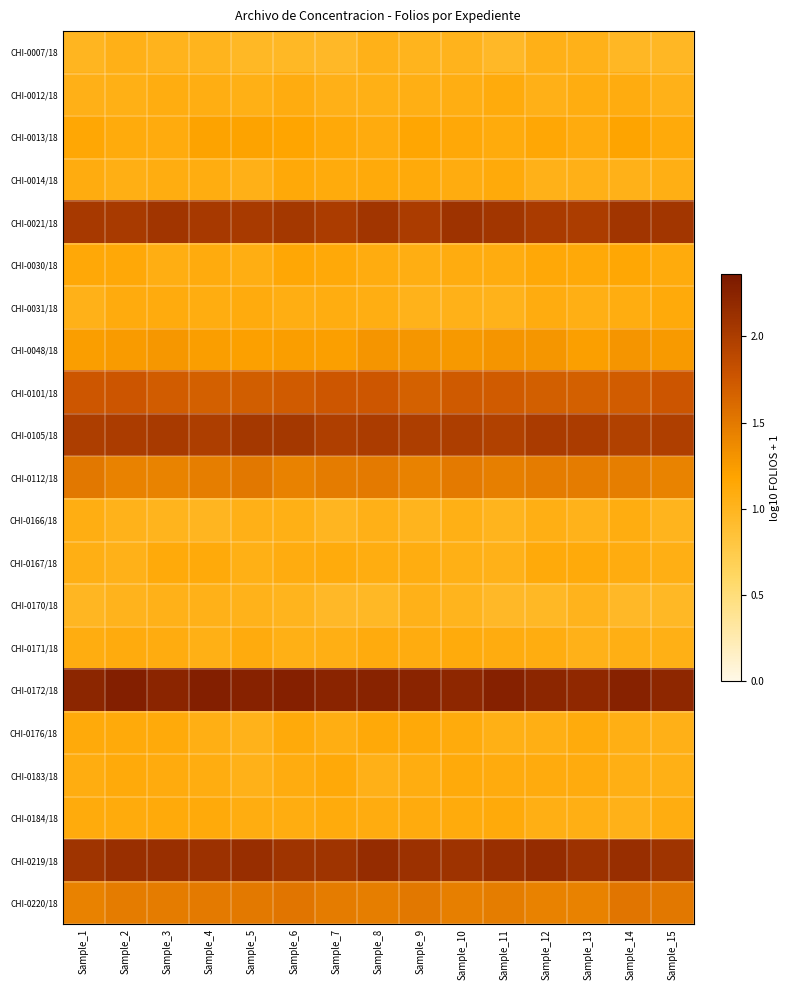

Reading left to right, what are all the values shown in this chart?

CHI-0007/18: Sample_1=1.0	Sample_2=1.0	Sample_3=1.0	Sample_4=1.0	Sample_5=1.0	Sample_6=1.0	Sample_7=1.0	Sample_8=1.0	Sample_9=1.0	Sample_10=1.0	Sample_11=1.0	Sample_12=1.0	Sample_13=1.0	Sample_14=1.0	Sample_15=1.0
CHI-0012/18: Sample_1=1.0	Sample_2=1.1	Sample_3=1.1	Sample_4=1.1	Sample_5=1.1	Sample_6=1.1	Sample_7=1.0	Sample_8=1.1	Sample_9=1.1	Sample_10=1.1	Sample_11=1.1	Sample_12=1.0	Sample_13=1.1	Sample_14=1.1	Sample_15=1.0
CHI-0013/18: Sample_1=1.2	Sample_2=1.1	Sample_3=1.1	Sample_4=1.2	Sample_5=1.2	Sample_6=1.2	Sample_7=1.1	Sample_8=1.1	Sample_9=1.2	Sample_10=1.1	Sample_11=1.1	Sample_12=1.1	Sample_13=1.1	Sample_14=1.2	Sample_15=1.1
CHI-0014/18: Sample_1=1.1	Sample_2=1.1	Sample_3=1.1	Sample_4=1.1	Sample_5=1.0	Sample_6=1.1	Sample_7=1.1	Sample_8=1.1	Sample_9=1.1	Sample_10=1.1	Sample_11=1.1	Sample_12=1.0	Sample_13=1.0	Sample_14=1.0	Sample_15=1.1
CHI-0021/18: Sample_1=2.0	Sample_2=2.0	Sample_3=2.1	Sample_4=2.0	Sample_5=2.0	Sample_6=2.0	Sample_7=2.0	Sample_8=2.1	Sample_9=2.0	Sample_10=2.1	Sample_11=2.1	Sample_12=2.0	Sample_13=2.0	Sample_14=2.1	Sample_15=2.1
CHI-0030/18: Sample_1=1.1	Sample_2=1.1	Sample_3=1.1	Sample_4=1.1	Sample_5=1.1	Sample_6=1.2	Sample_7=1.1	Sample_8=1.1	Sample_9=1.1	Sample_10=1.1	Sample_11=1.1	Sample_12=1.1	Sample_13=1.1	Sample_14=1.2	Sample_15=1.1
CHI-0031/18: Sample_1=1.0	Sample_2=1.1	Sample_3=1.1	Sample_4=1.1	Sample_5=1.1	Sample_6=1.1	Sample_7=1.1	Sample_8=1.1	Sample_9=1.0	Sample_10=1.0	Sample_11=1.0	Sample_12=1.1	Sample_13=1.1	Sample_14=1.1	Sample_15=1.1
CHI-0048/18: Sample_1=1.2	Sample_2=1.2	Sample_3=1.3	Sample_4=1.2	Sample_5=1.2	Sample_6=1.2	Sample_7=1.2	Sample_8=1.3	Sample_9=1.3	Sample_10=1.3	Sample_11=1.3	Sample_12=1.3	Sample_13=1.2	Sample_14=1.3	Sample_15=1.3
CHI-0101/18: Sample_1=1.8	Sample_2=1.8	Sample_3=1.7	Sample_4=1.7	Sample_5=1.7	Sample_6=1.7	Sample_7=1.8	Sample_8=1.8	Sample_9=1.7	Sample_10=1.7	Sample_11=1.7	Sample_12=1.7	Sample_13=1.7	Sample_14=1.7	Sample_15=1.8
CHI-0105/18: Sample_1=2.0	Sample_2=2.0	Sample_3=2.0	Sample_4=2.0	Sample_5=2.1	Sample_6=2.1	Sample_7=2.0	Sample_8=2.0	Sample_9=2.0	Sample_10=2.0	Sample_11=2.0	Sample_12=2.0	Sample_13=2.0	Sample_14=2.0	Sample_15=2.0
CHI-0112/18: Sample_1=1.5	Sample_2=1.4	Sample_3=1.4	Sample_4=1.5	Sample_5=1.5	Sample_6=1.4	Sample_7=1.5	Sample_8=1.5	Sample_9=1.4	Sample_10=1.5	Sample_11=1.4	Sample_12=1.5	Sample_13=1.5	Sample_14=1.5	Sample_15=1.4
CHI-0166/18: Sample_1=1.1	Sample_2=1.0	Sample_3=1.0	Sample_4=1.0	Sample_5=1.1	Sample_6=1.1	Sample_7=1.0	Sample_8=1.0	Sample_9=1.0	Sample_10=1.1	Sample_11=1.0	Sample_12=1.1	Sample_13=1.0	Sample_14=1.1	Sample_15=1.0
CHI-0167/18: Sample_1=1.1	Sample_2=1.0	Sample_3=1.1	Sample_4=1.1	Sample_5=1.1	Sample_6=1.1	Sample_7=1.1	Sample_8=1.1	Sample_9=1.1	Sample_10=1.1	Sample_11=1.0	Sample_12=1.1	Sample_13=1.1	Sample_14=1.1	Sample_15=1.1
CHI-0170/18: Sample_1=1.0	Sample_2=1.0	Sample_3=1.0	Sample_4=1.0	Sample_5=1.0	Sample_6=1.0	Sample_7=1.0	Sample_8=1.0	Sample_9=1.0	Sample_10=1.0	Sample_11=1.0	Sample_12=1.0	Sample_13=1.0	Sample_14=1.0	Sample_15=1.0
CHI-0171/18: Sample_1=1.1	Sample_2=1.1	Sample_3=1.1	Sample_4=1.1	Sample_5=1.1	Sample_6=1.1	Sample_7=1.1	Sample_8=1.1	Sample_9=1.1	Sample_10=1.1	Sample_11=1.1	Sample_12=1.1	Sample_13=1.0	Sample_14=1.1	Sample_15=1.1
CHI-0172/18: Sample_1=2.2	Sample_2=2.3	Sample_3=2.2	Sample_4=2.3	Sample_5=2.3	Sample_6=2.3	Sample_7=2.2	Sample_8=2.3	Sample_9=2.2	Sample_10=2.2	Sample_11=2.3	Sample_12=2.2	Sample_13=2.2	Sample_14=2.3	Sample_15=2.2
CHI-0176/18: Sample_1=1.1	Sample_2=1.1	Sample_3=1.1	Sample_4=1.1	Sample_5=1.0	Sample_6=1.1	Sample_7=1.1	Sample_8=1.1	Sample_9=1.1	Sample_10=1.1	Sample_11=1.1	Sample_12=1.1	Sample_13=1.1	Sample_14=1.1	Sample_15=1.0
CHI-0183/18: Sample_1=1.1	Sample_2=1.1	Sample_3=1.1	Sample_4=1.1	Sample_5=1.0	Sample_6=1.1	Sample_7=1.1	Sample_8=1.0	Sample_9=1.1	Sample_10=1.1	Sample_11=1.1	Sample_12=1.1	Sample_13=1.1	Sample_14=1.1	Sample_15=1.1
CHI-0184/18: Sample_1=1.1	Sample_2=1.1	Sample_3=1.1	Sample_4=1.1	Sample_5=1.1	Sample_6=1.1	Sample_7=1.1	Sample_8=1.1	Sample_9=1.1	Sample_10=1.1	Sample_11=1.1	Sample_12=1.1	Sample_13=1.1	Sample_14=1.0	Sample_15=1.1
CHI-0219/18: Sample_1=2.1	Sample_2=2.1	Sample_3=2.1	Sample_4=2.1	Sample_5=2.1	Sample_6=2.1	Sample_7=2.1	Sample_8=2.2	Sample_9=2.1	Sample_10=2.1	Sample_11=2.1	Sample_12=2.2	Sample_13=2.1	Sample_14=2.1	Sample_15=2.1
CHI-0220/18: Sample_1=1.4	Sample_2=1.5	Sample_3=1.5	Sample_4=1.5	Sample_5=1.5	Sample_6=1.5	Sample_7=1.5	Sample_8=1.5	Sample_9=1.5	Sample_10=1.5	Sample_11=1.5	Sample_12=1.4	Sample_13=1.4	Sample_14=1.5	Sample_15=1.5